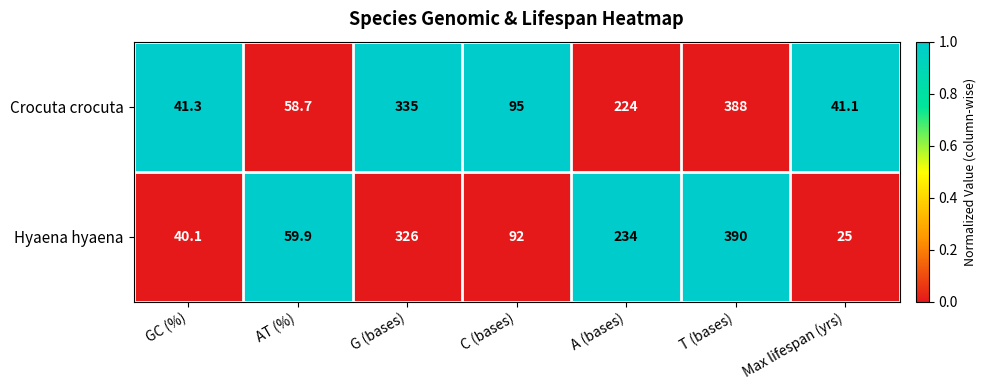

The Crocuta crocuta series shows 224.0 at A (bases). True or false?

True